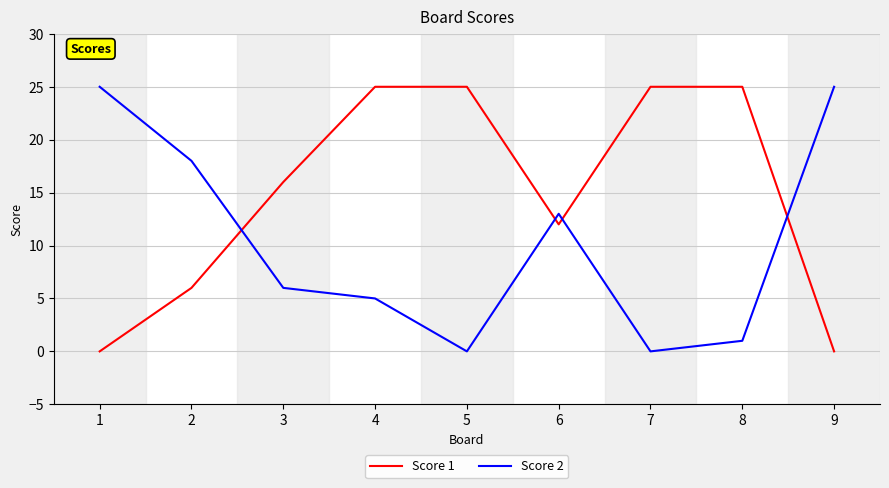

True or false: Score 1 and Score 2 intersect in this chart.

True